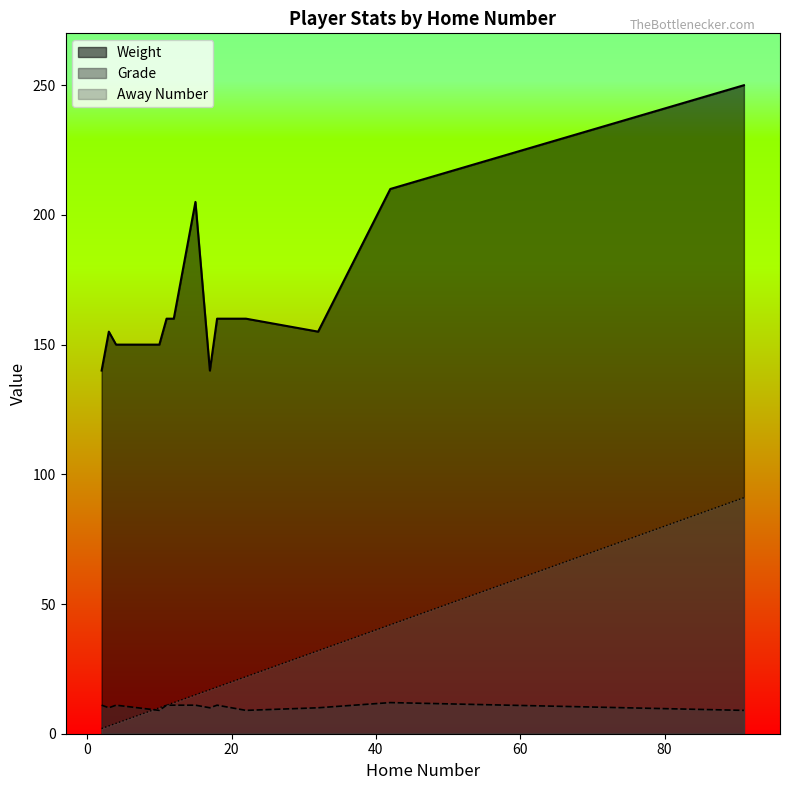

Which label corresponds to the smallest value in the chart?

2